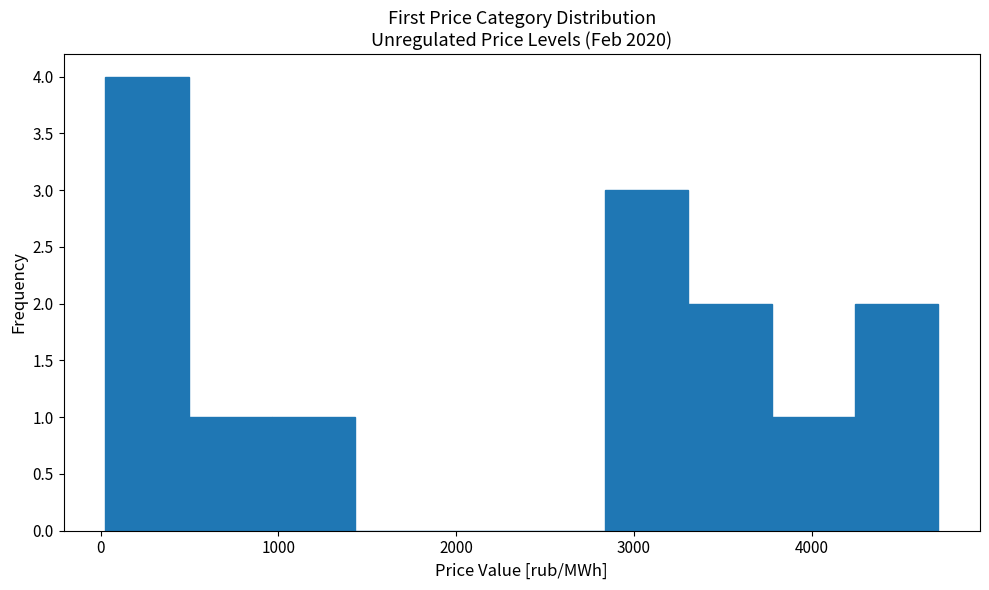

How tall is the bar that spans 1000 to 1400 on the x-axis? Neither the bar edges nor the heights are printed on the chart, so give them approximately, as read against the axes.

1